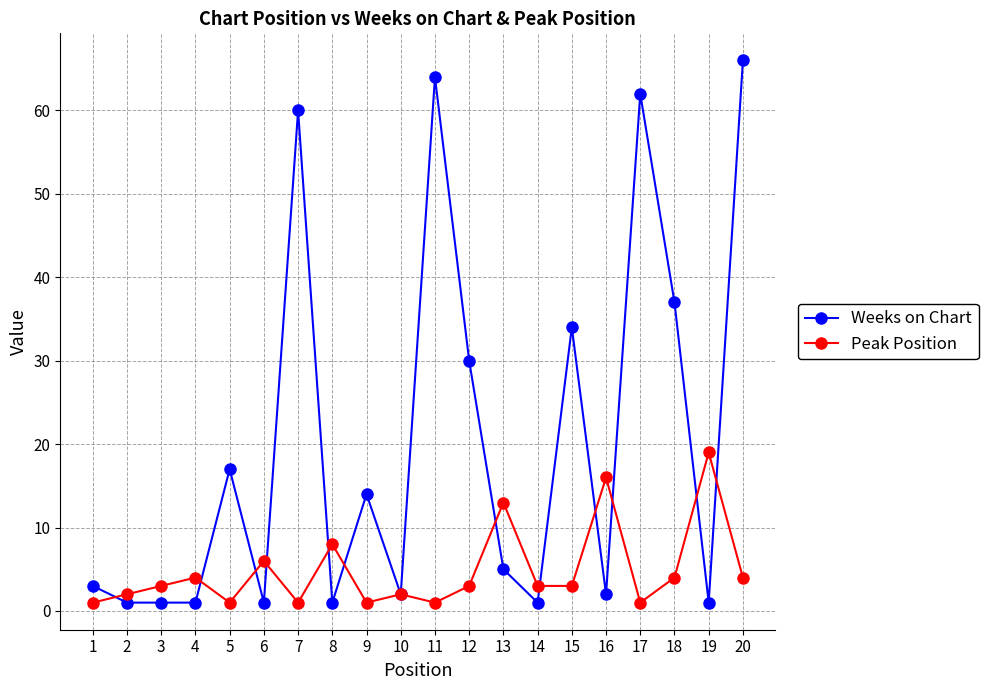

How many values in the Weeks on Chart series are below 5?

10